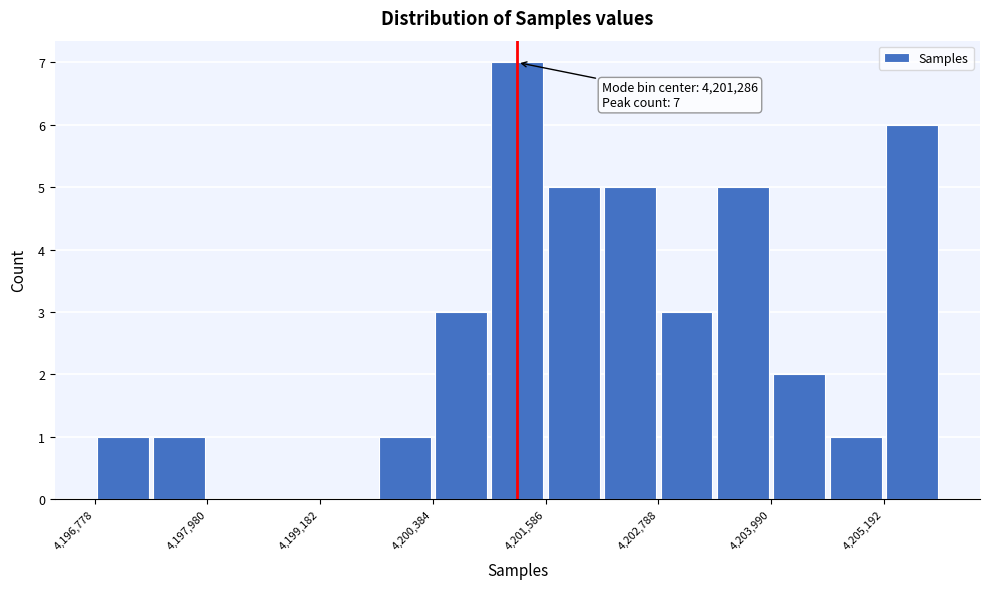

Around what value on the x-axis is the tallest bar? Give the approximate position of its centre, as read against the axis.

4201200